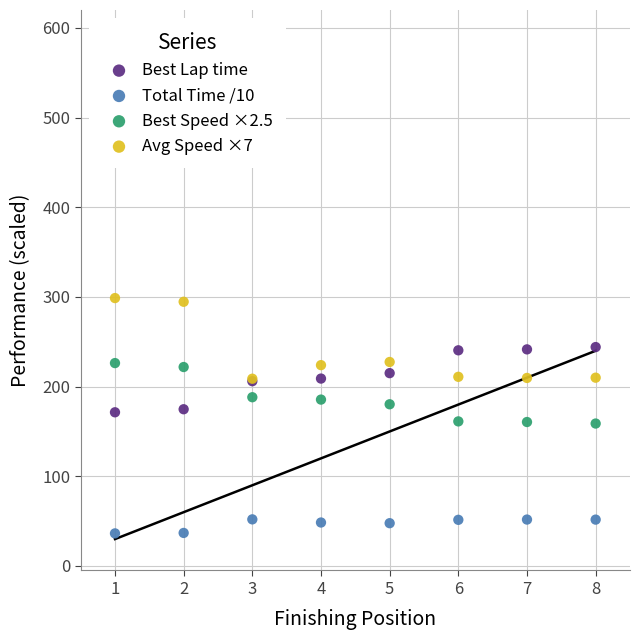

Which series contains the lowest Y value?

Total Time /10